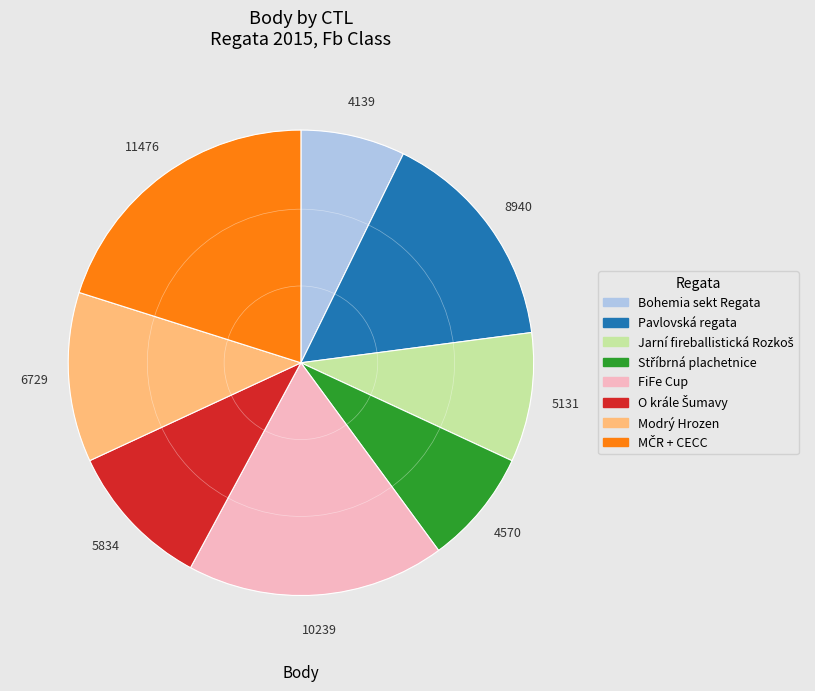

Count the number of slices in the pie.

8